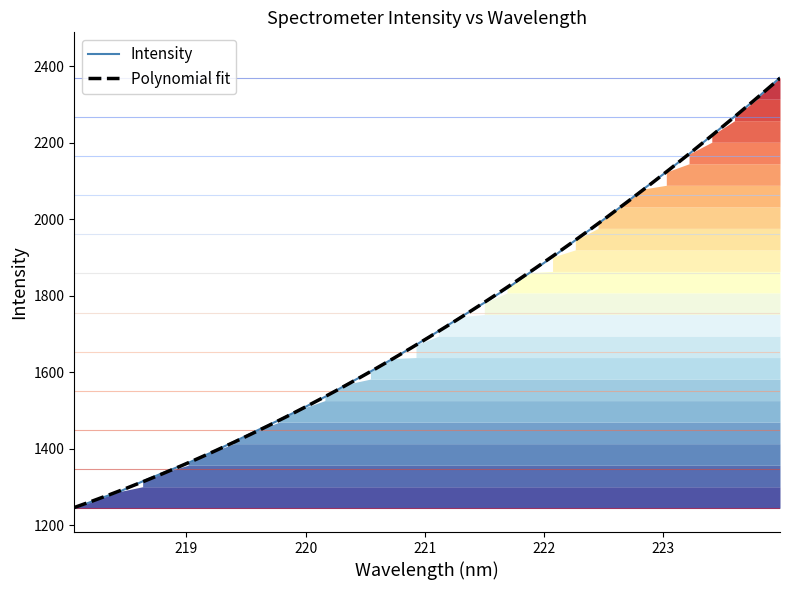

What is the highest value of the Intensity series?

2370.7